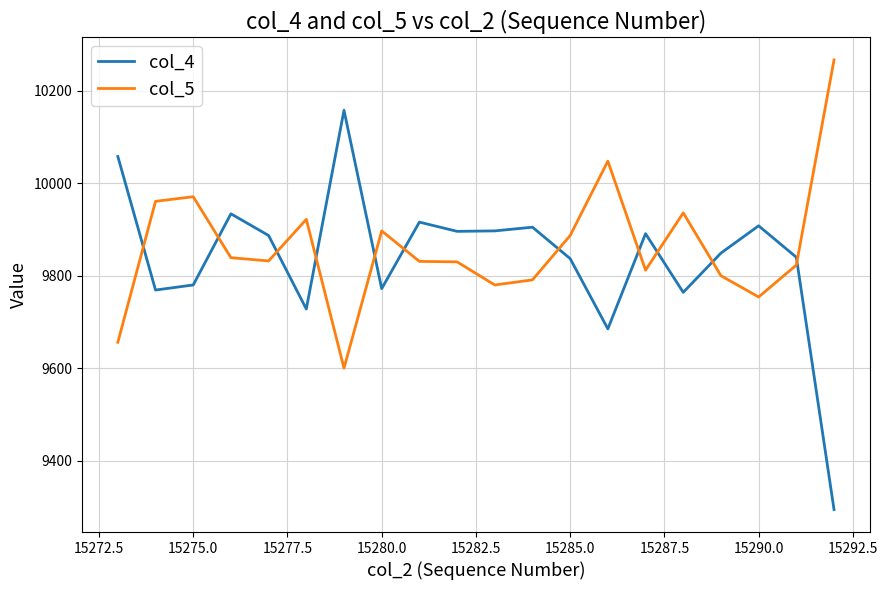

Which series has the largest range (max minus min)?

col_4